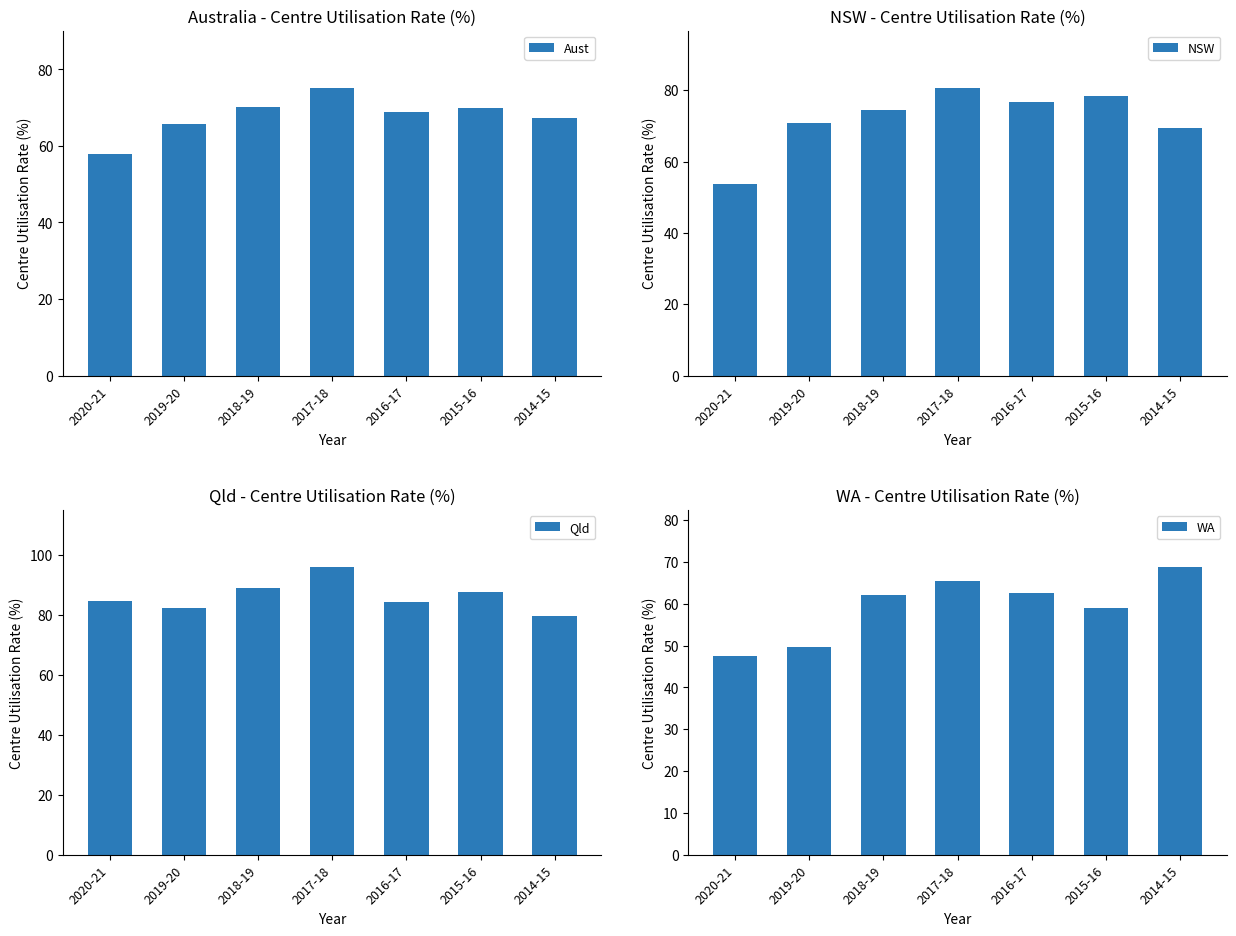

What are all the series names shown in the legend?

Aust, NSW, Qld, WA